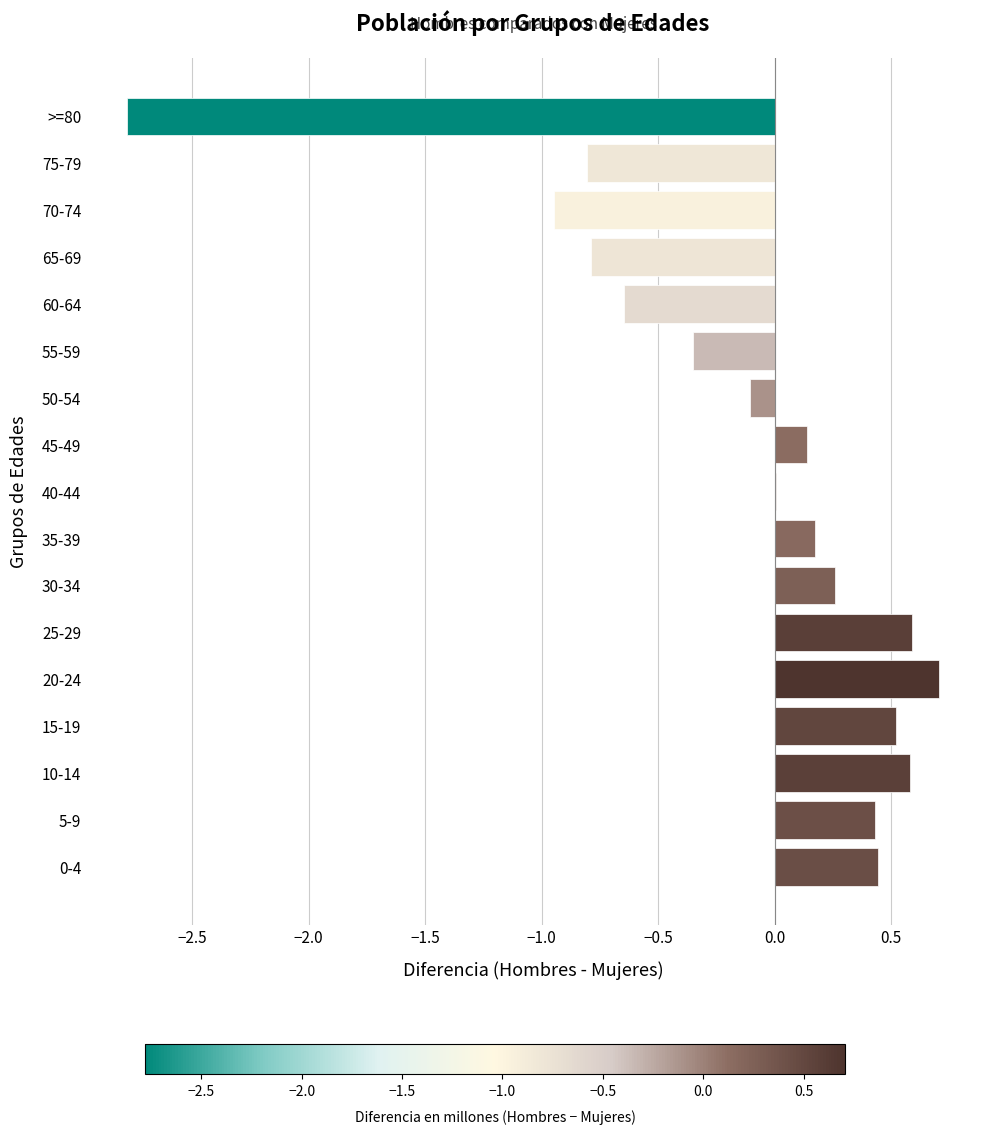

The value at 40-44 is 0.0. True or false?

True